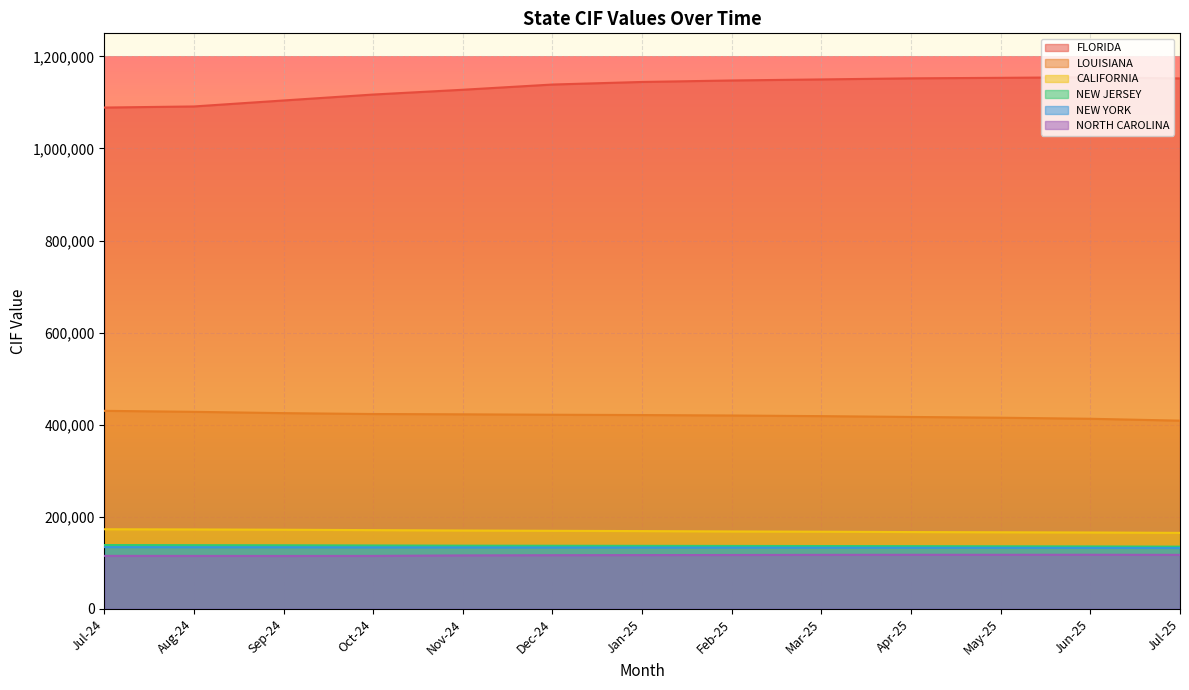

Which has a higher value, Sep-24 or Aug-24?

Sep-24